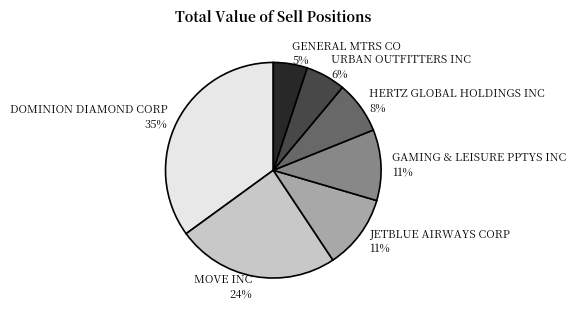

True or false: GAMING & LEISURE PPTYS INC accounts for 11% of the total.

True